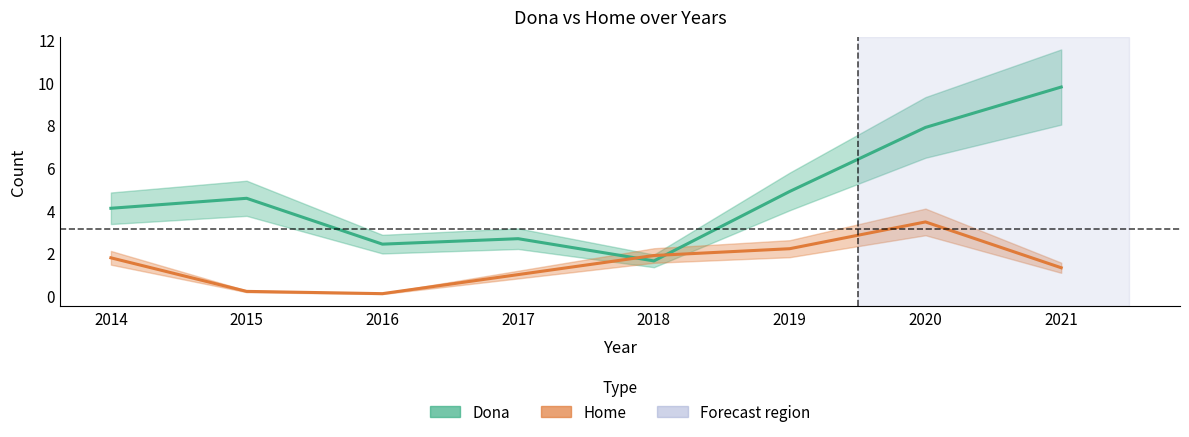

What is the value of the Dona point at the 3rd from the left?

2.4